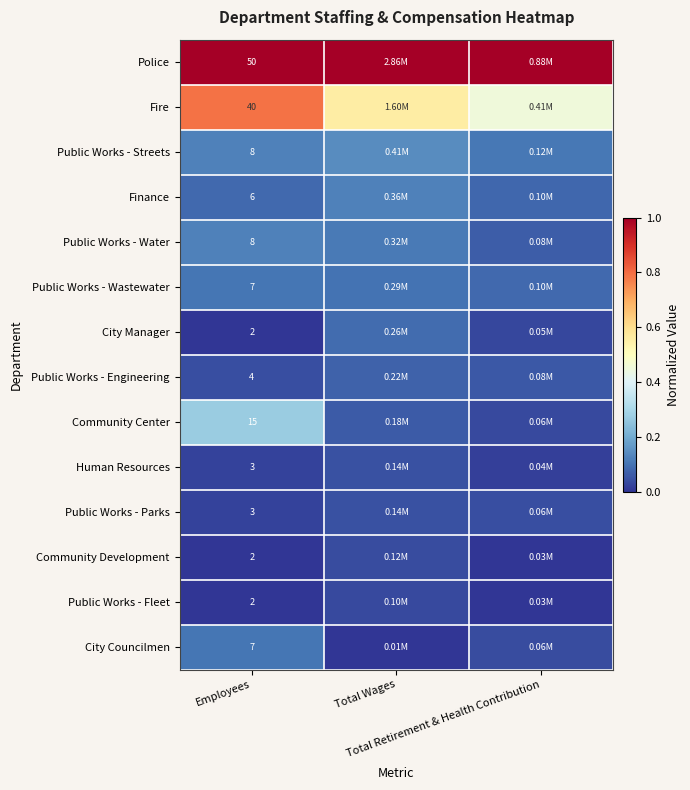

What is the difference between the highest and lowest values at Total Retirement & Health Contribution?

1.0